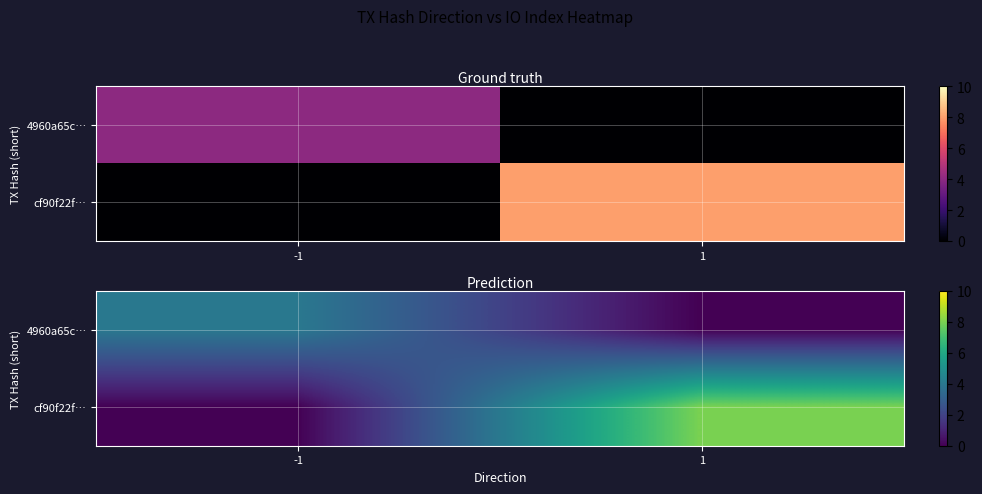

What is the total value across all series at 1?

8